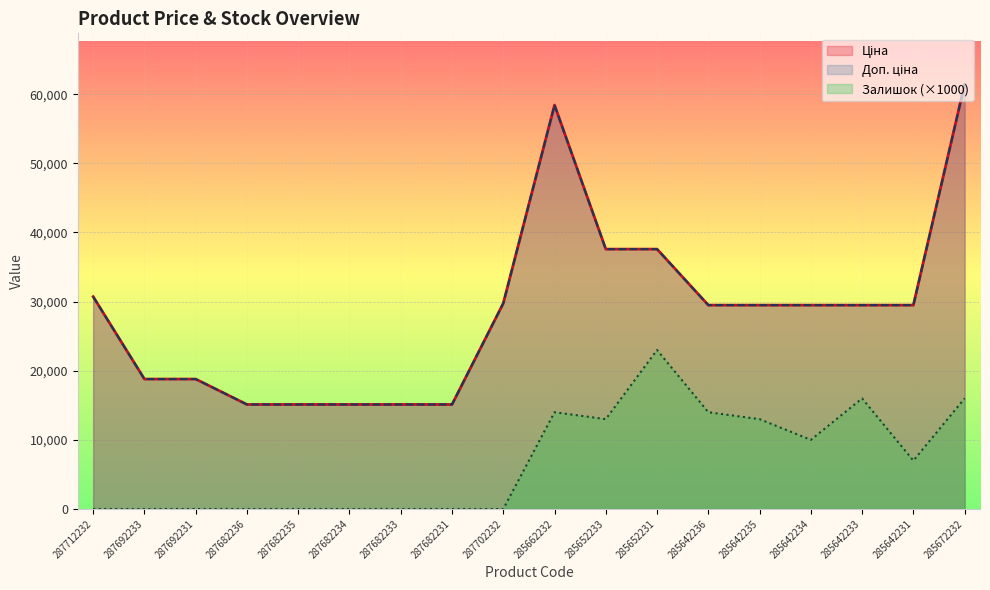

True or false: Залишок and Ціна cross at least once.

False